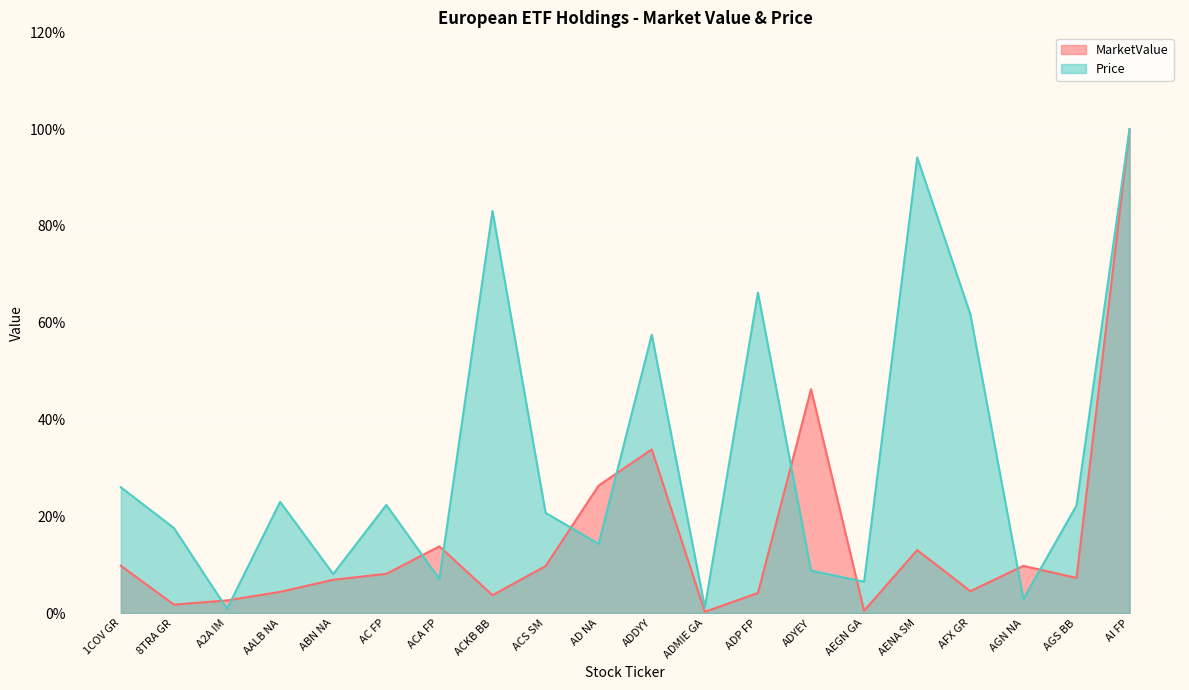

Where is the first local minimum for Price?

A2A IM